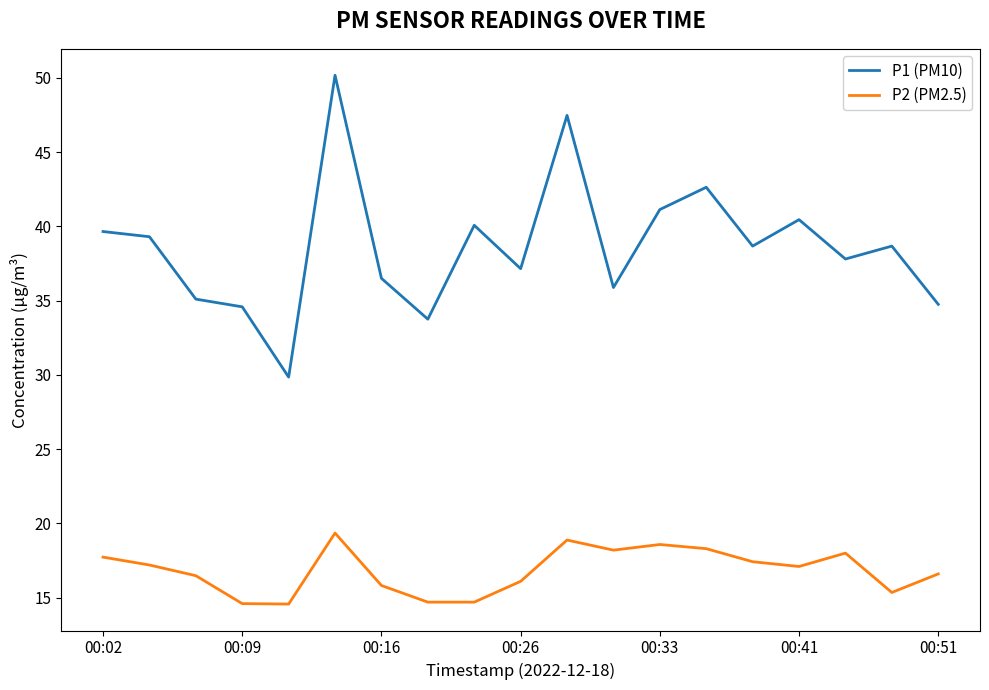

True or false: P2 (PM2.5) and P1 (PM10) intersect in this chart.

False